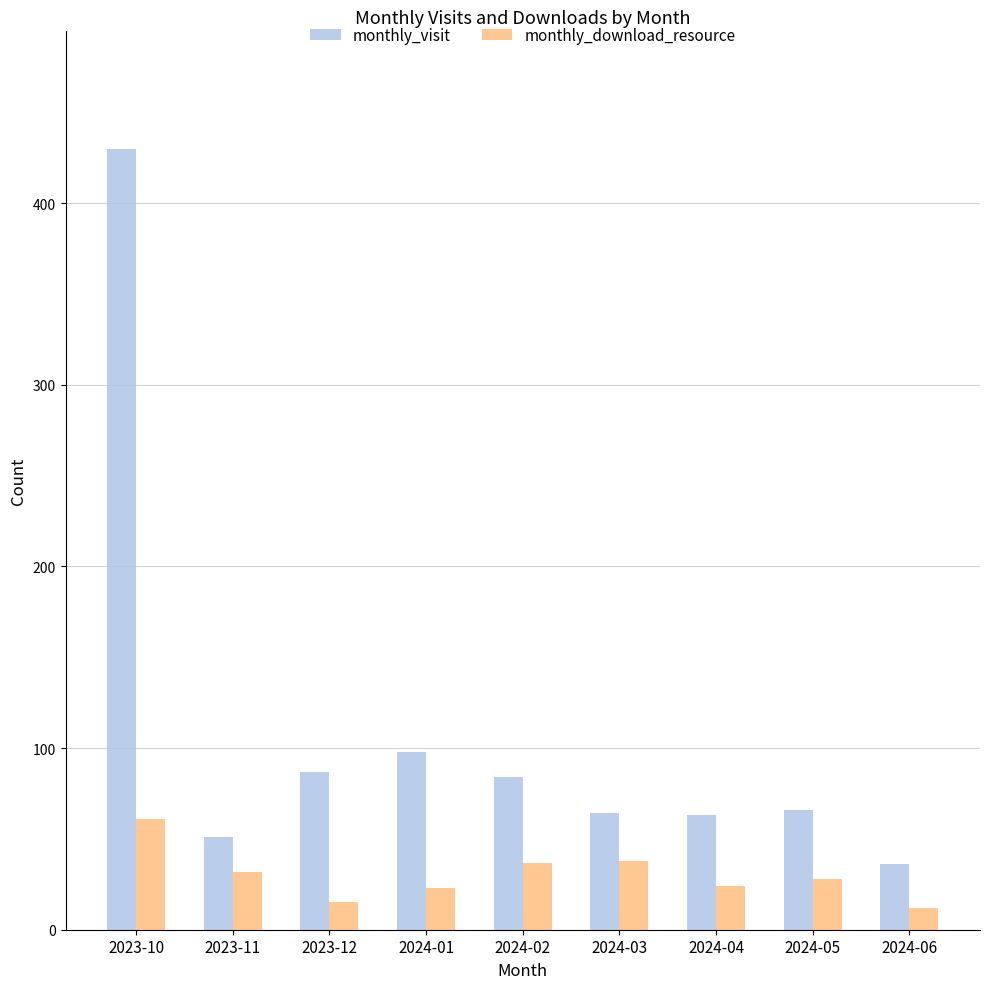

Read the monthly_visit value at 2024-01.

98